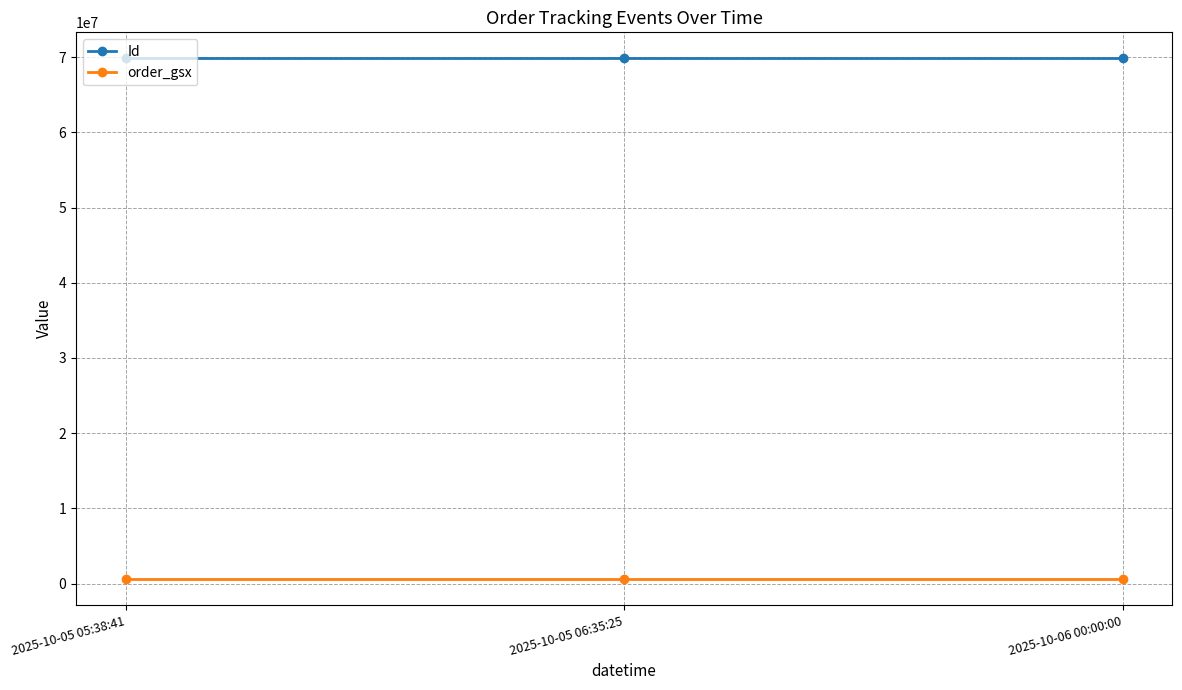

What is the label of the 2nd point from the right?

2025-10-05 06:35:25